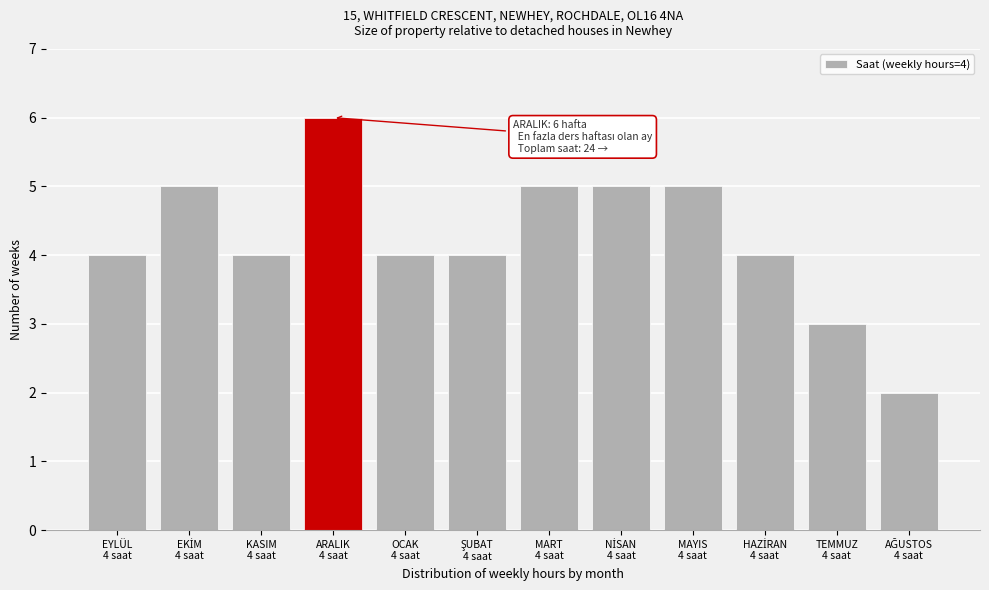

Reading left to right, transcribe all the data shown in this chart.

4	5	4	6	4	4	5	5	5	4	3	2